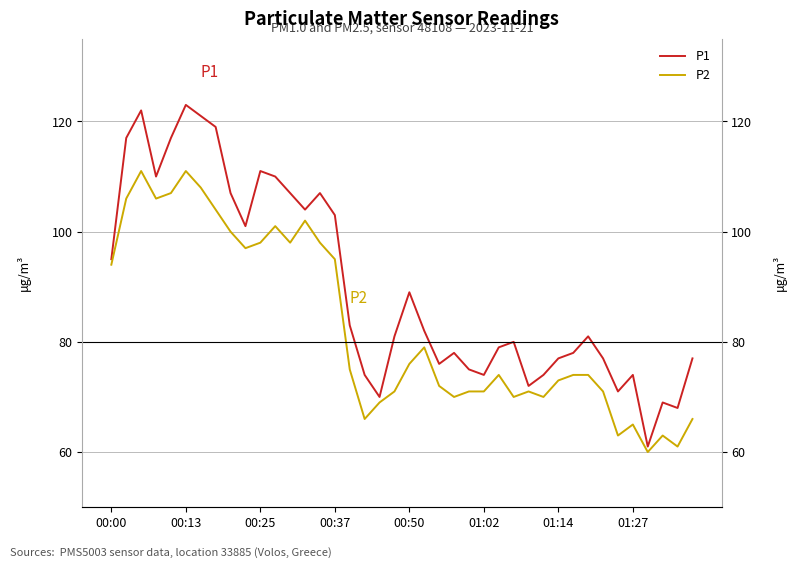

How many categories are shown in the chart?

40